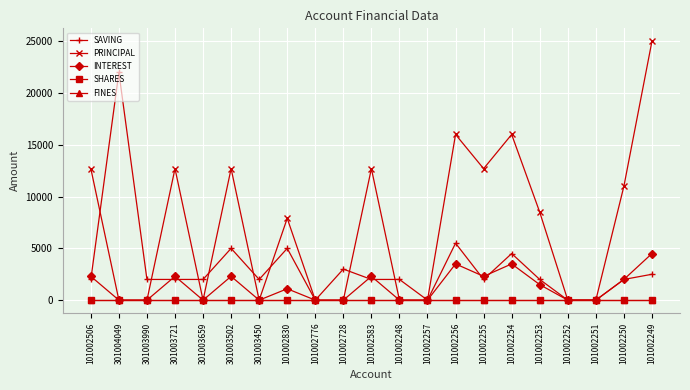

True or false: SHARES has more than 2 interior local peaks.

False